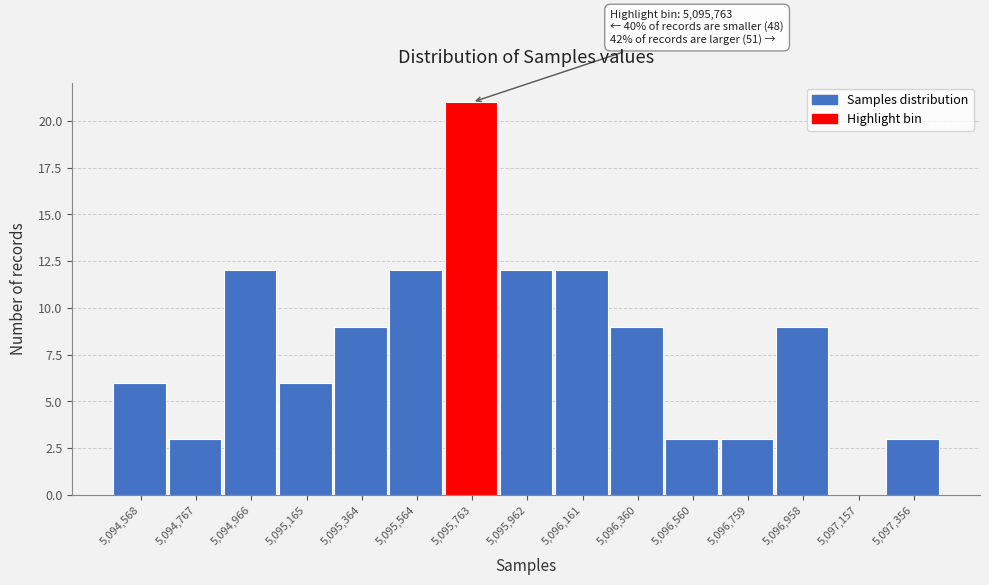

Reading left to right, transcribe all the data shown in this chart.

5,094,568=6	5,094,767=3	5,094,966=12	5,095,165=6	5,095,364=9	5,095,564=12	5,095,763=21	5,095,962=12	5,096,161=12	5,096,360=9	5,096,560=3	5,096,759=3	5,096,958=9	5,097,157=0	5,097,356=3